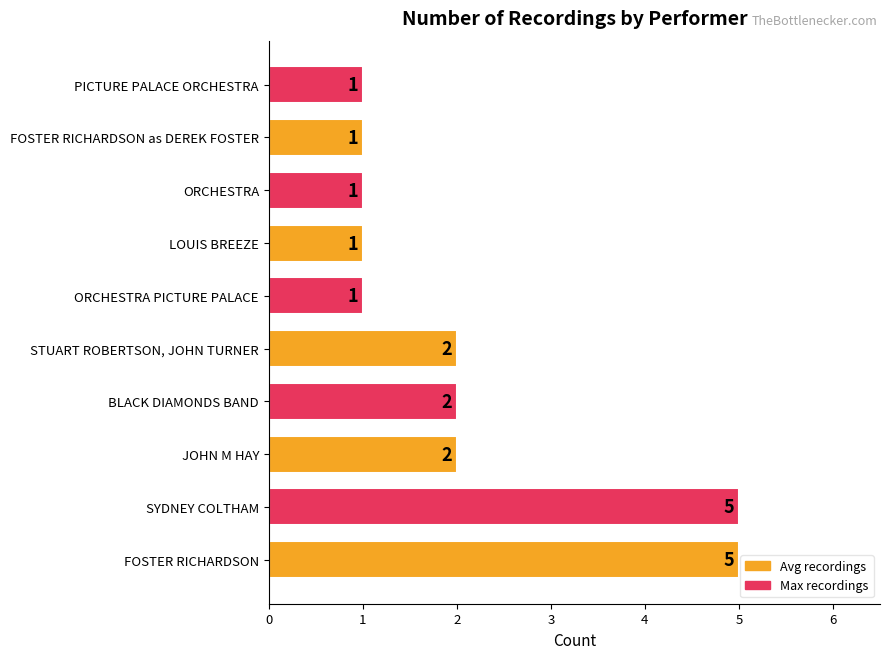

What is the sum of all values?

21